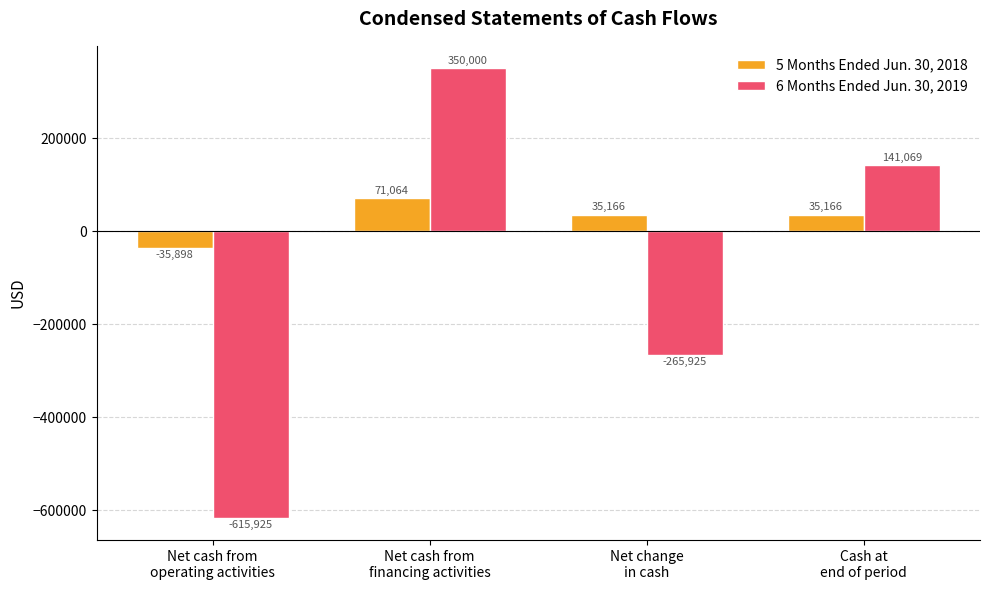

Count the 6 Months Ended Jun. 30, 2019 values in the range -265925 to 350000.

3